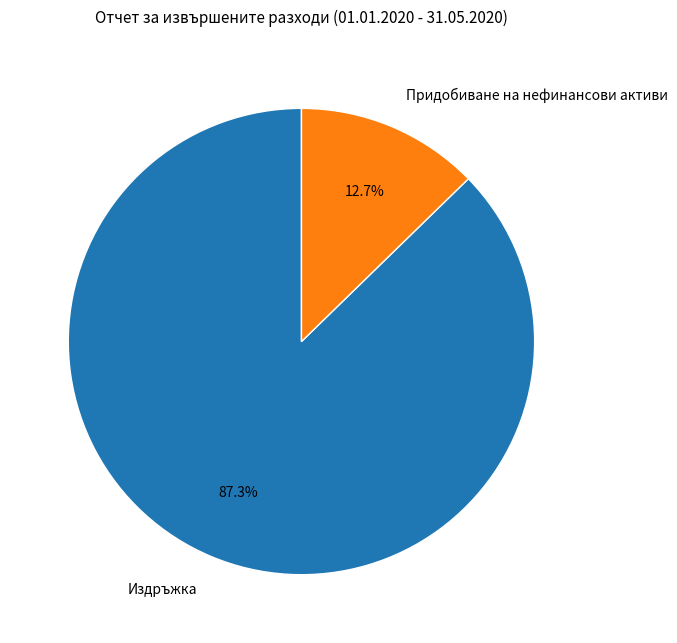

To the nearest percent, what is the difference between the Издръжка and Придобиване на нeфинансови активи slice percentages?

75%